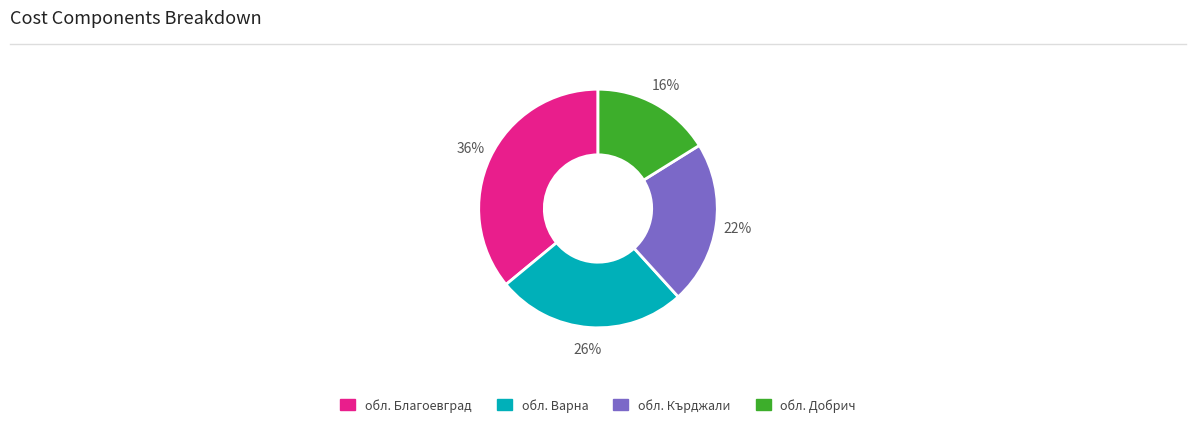

To the nearest percent, what is the difference between the largest and smallest slice percentages?

20%